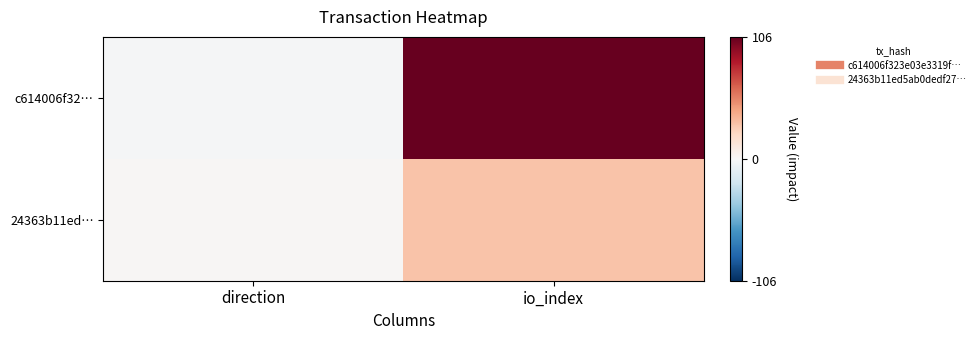

What is the maximum value shown in the chart?

106